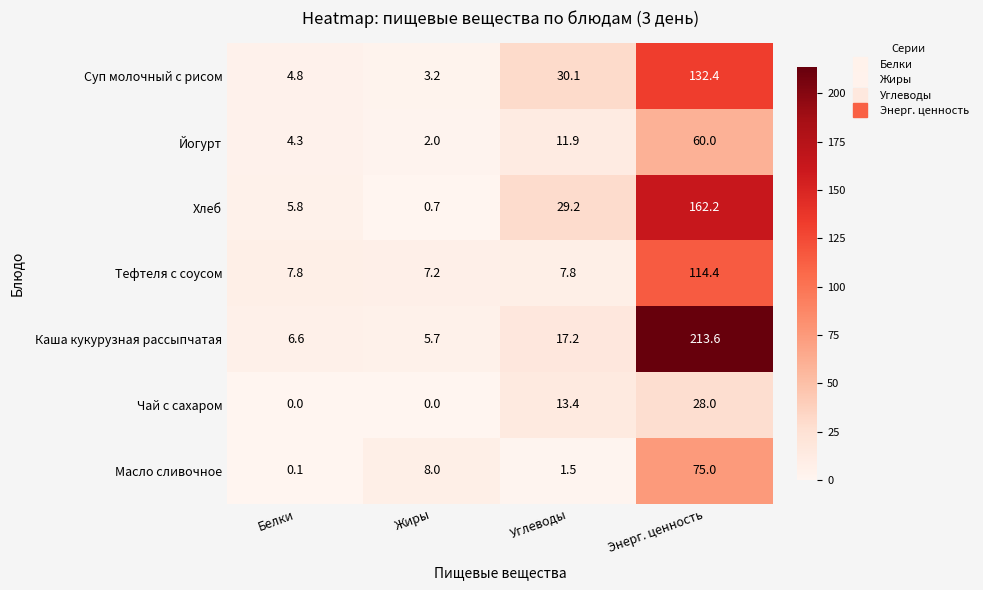

List the series in order of their peak value, lowest first.

Чай с сахаром, Йогурт, Масло сливочное, Тефтеля с соусом, Суп молочный с рисом, Хлеб, Каша кукурузная рассыпчатая